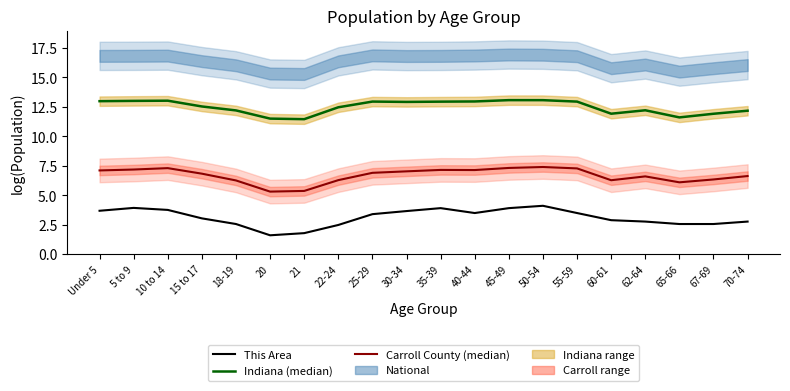

Which series changed the most between 21 and 22-24?

Indiana (median)